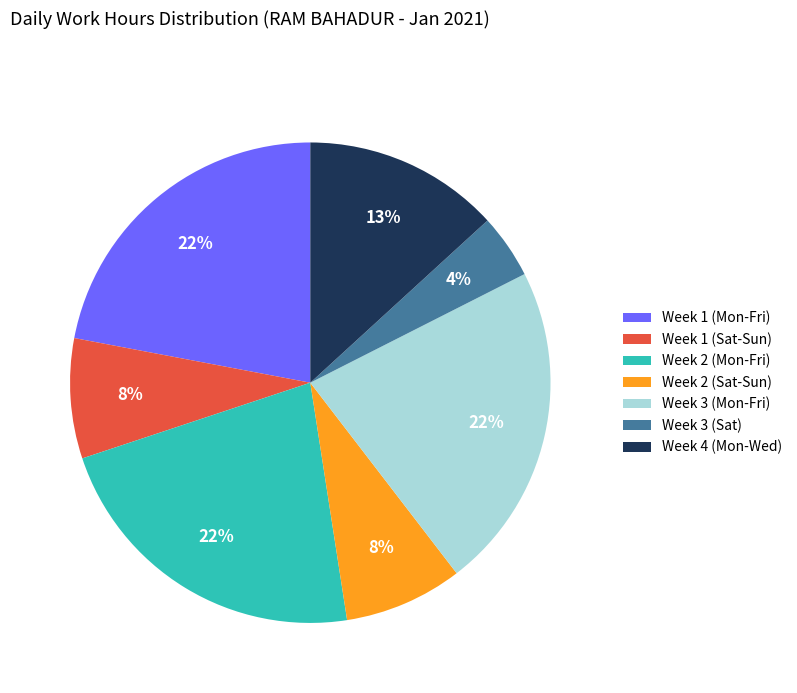

Does Week 1 (Sat-Sun) represent more than half of the total?

No